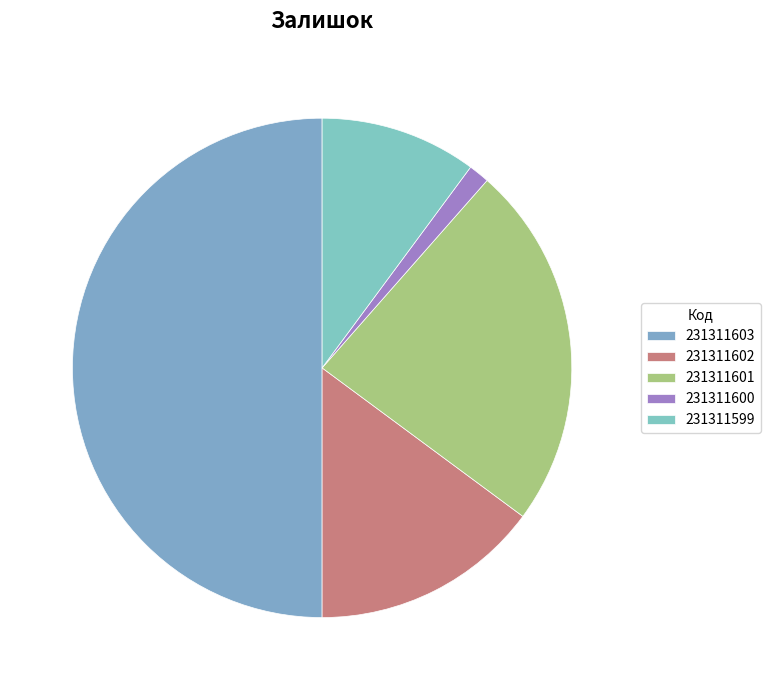

The 231311601 slice represents 24% of the pie. True or false?

True